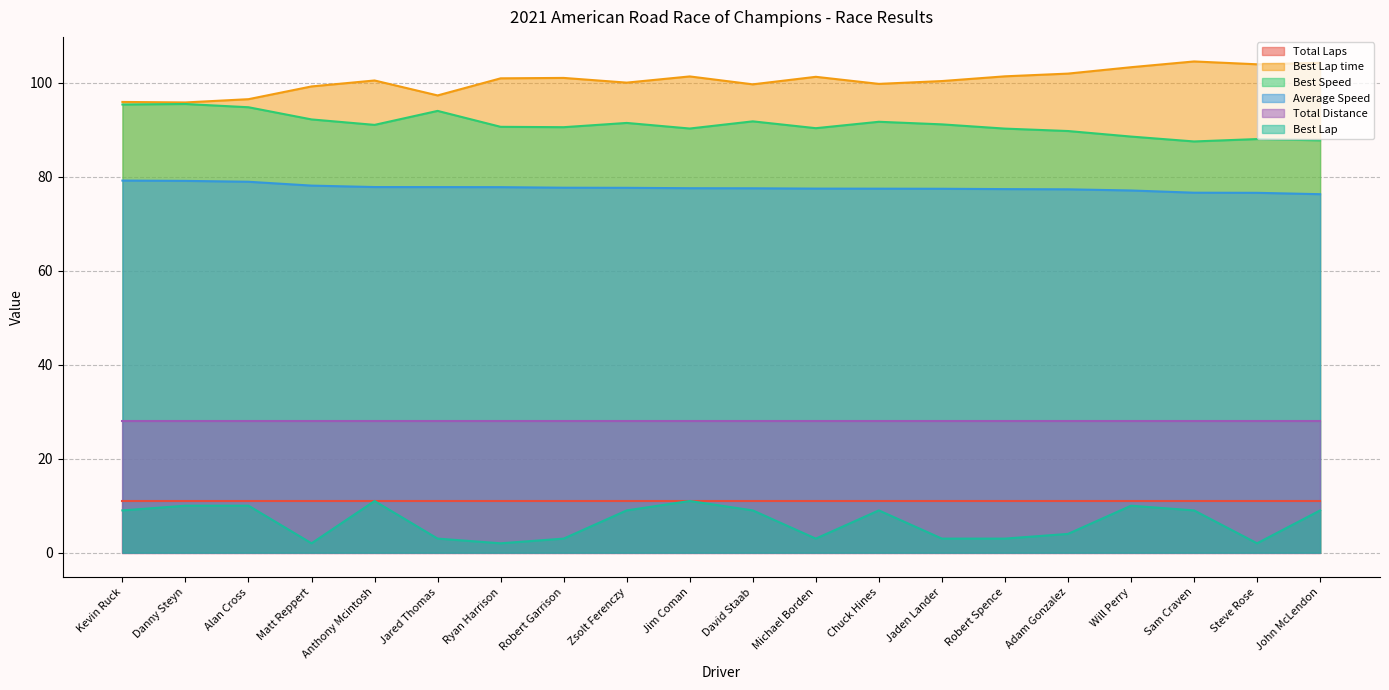

What is the spread (max minus min) of values at Danny Steyn?

85.8